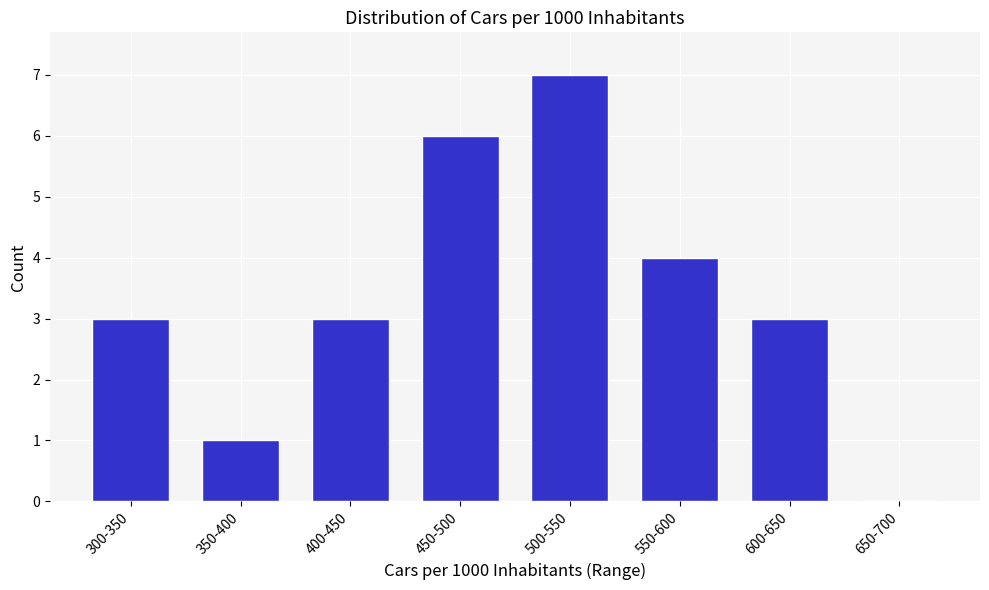

Reading right to left, transcribe all the data shown in this chart.

650-700=0	600-650=3	550-600=4	500-550=7	450-500=6	400-450=3	350-400=1	300-350=3